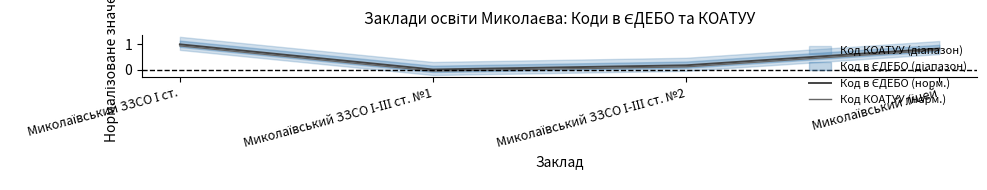

Reading left to right, extract all data points from this chart.

Код в ЄДЕБО (норм.): Миколаївський ЗЗСО І ст.=1.0	Миколаївський ЗЗСО І-ІІІ ст. №1=0.0	Миколаївський ЗЗСО І-ІІІ ст. №2=0.2	Миколаївський ліцей=0.8
Код КОАТУУ (норм.): Миколаївський ЗЗСО І ст.=0.9	Миколаївський ЗЗСО І-ІІІ ст. №1=-0.1	Миколаївський ЗЗСО І-ІІІ ст. №2=0.1	Миколаївський ліцей=0.8